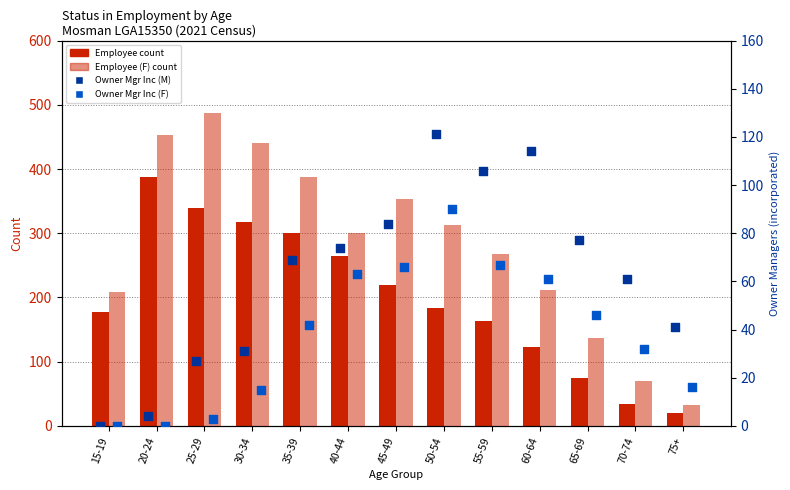

What is the total value across all series at 55-59?

603